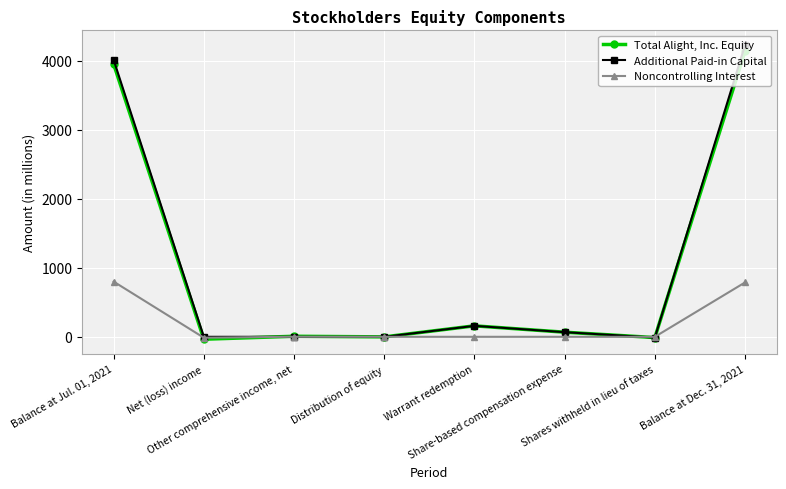

What are all the series names shown in the legend?

Total Alight, Inc. Equity, Additional Paid-in Capital, Noncontrolling Interest